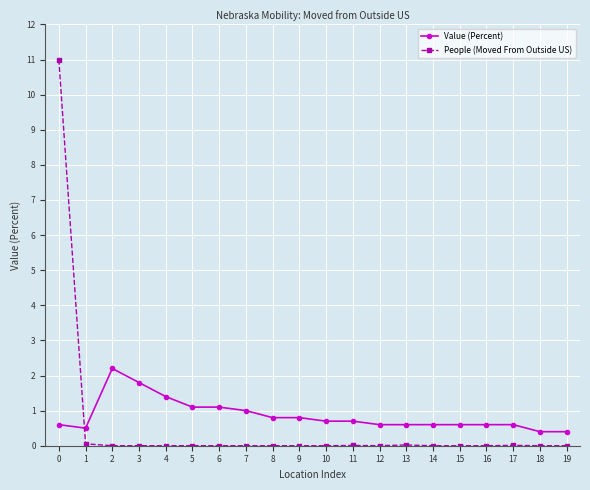

Which series ends up on top after the final intersection of People (Moved From Outside US) and Value (Percent)?

Value (Percent)